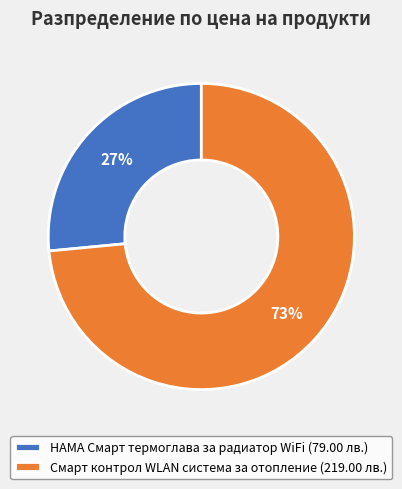

Which has a higher value, Смарт контрол WLAN система за отопление or HAMA Смарт термоглава за радиатор WiFi?

Смарт контрол WLAN система за отопление